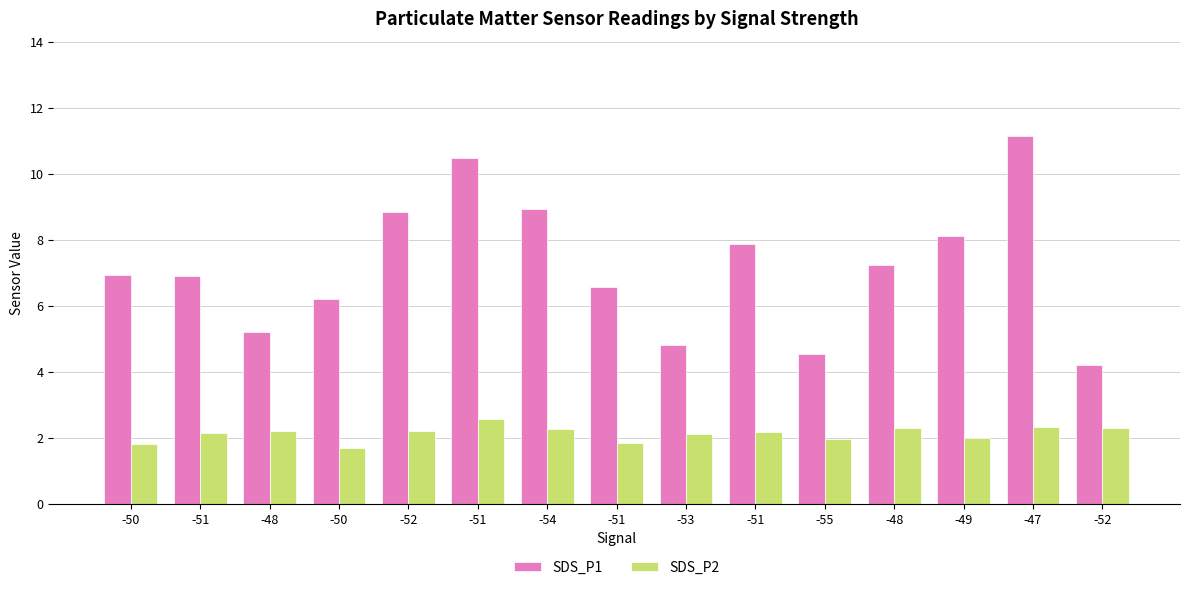

What are all the series names shown in the legend?

SDS_P1, SDS_P2